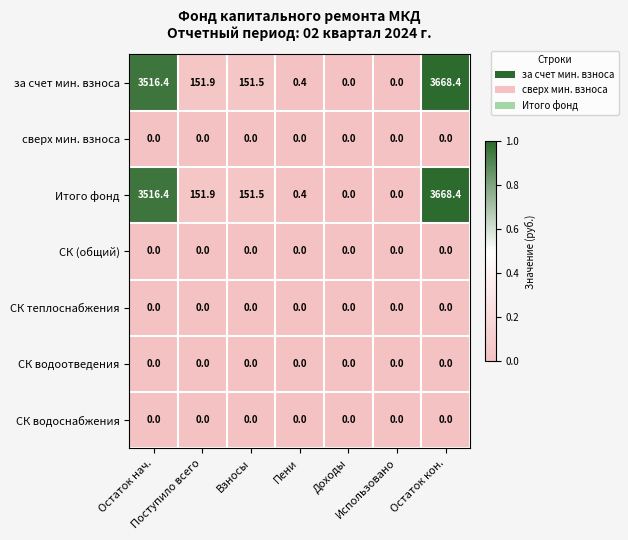

At how many categories does at least one series exceed 65?

4